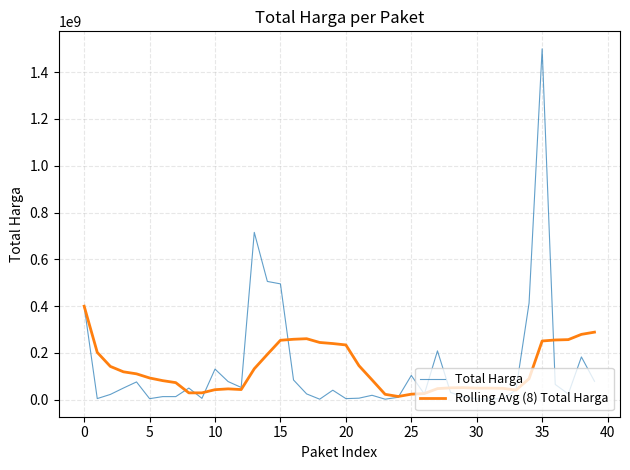

Which series has the widest spread of values?

Total Harga